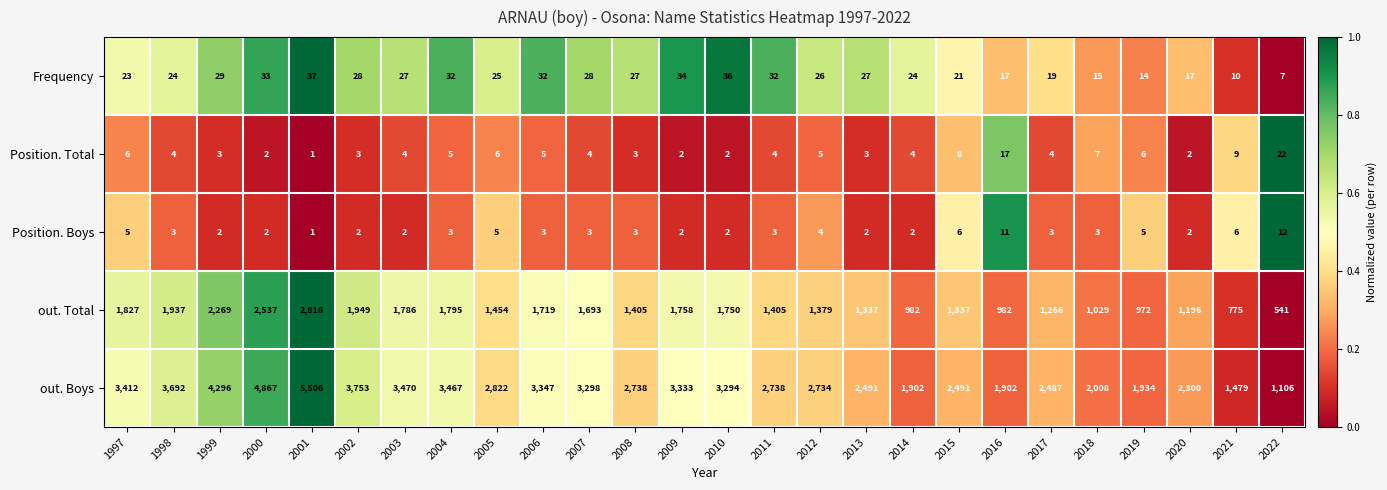

Which series changed the most between 1998 and 2014?

out. Boys